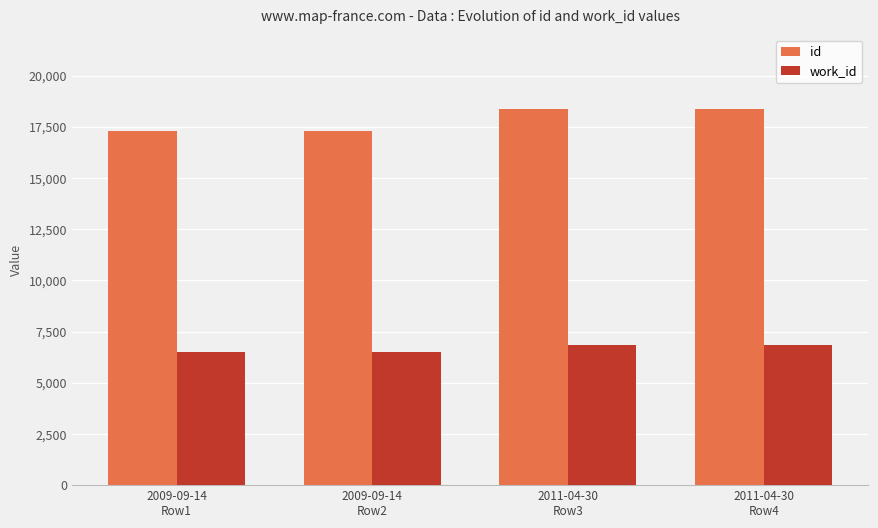

What is the greatest value displayed?

18358